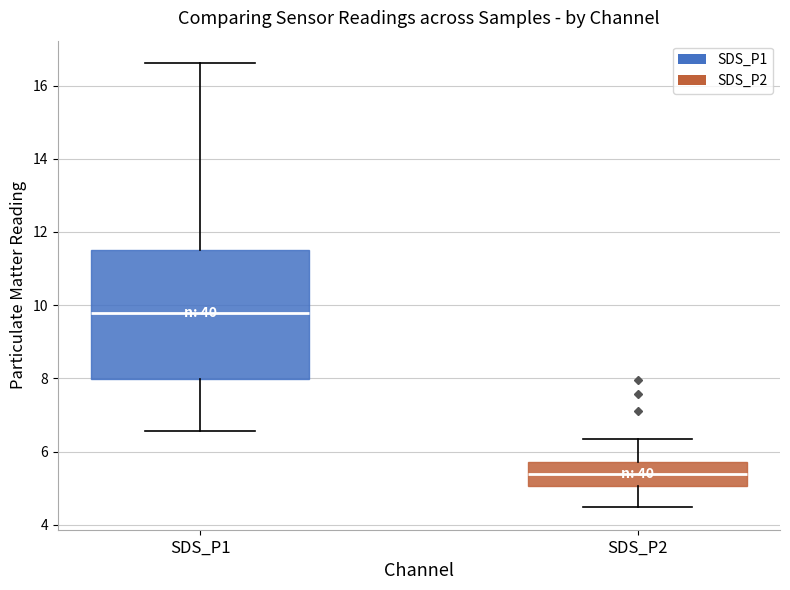

Reading left to right, read every box against the y-axis: the position of its median line, the range the box covers, and the ends of its whiskers. The values are not printed on the chart, so give them approximately, as read against the axis.

SDS_P1: median 9.8, box 8.0 to 11.6, whiskers 6.6 to 16.6
SDS_P2: median 5.4, box 5.0 to 5.8, whiskers 4.4 to 6.4